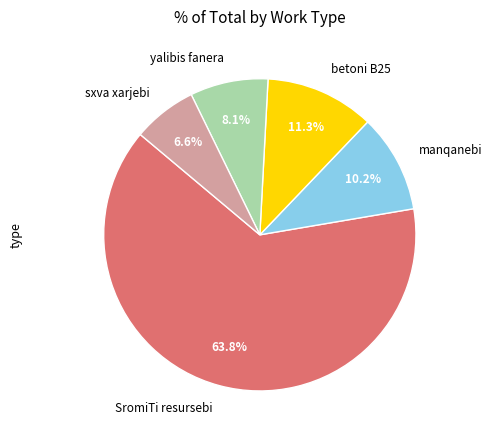

Approximately how many times larger is the value at sxva xarjebi compared to betoni B25?

0.6